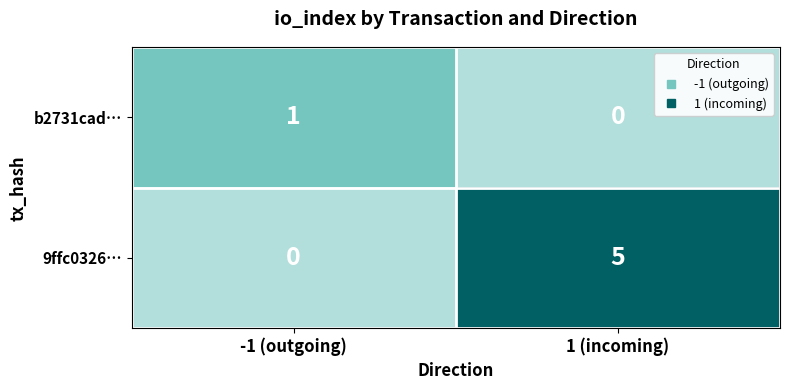

What is the sum of all 9ffc0326… values?

5